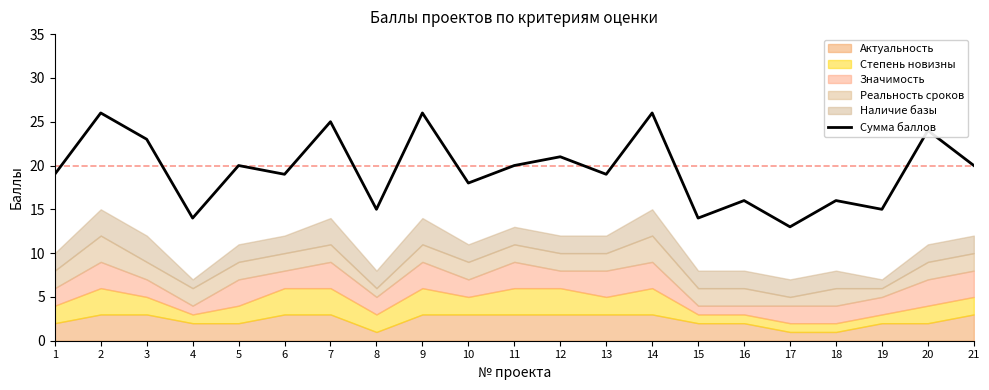

What is the value of the 5th point from the left?

20